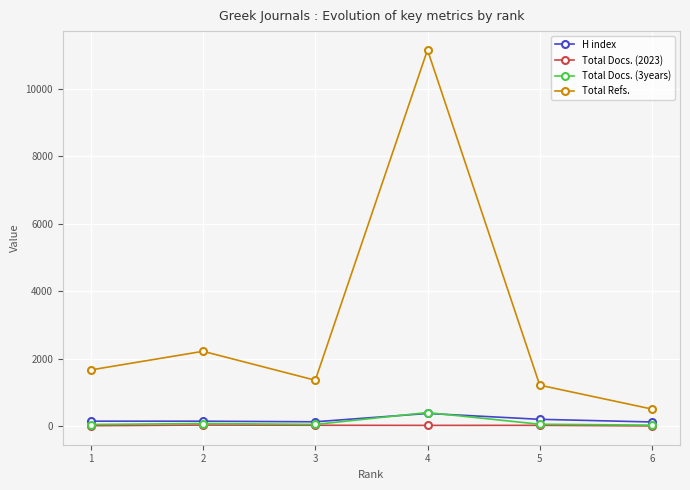

Is the value of Total Docs. (3years) at 4 greater than the value of Total Docs. (2023) at 5?

Yes